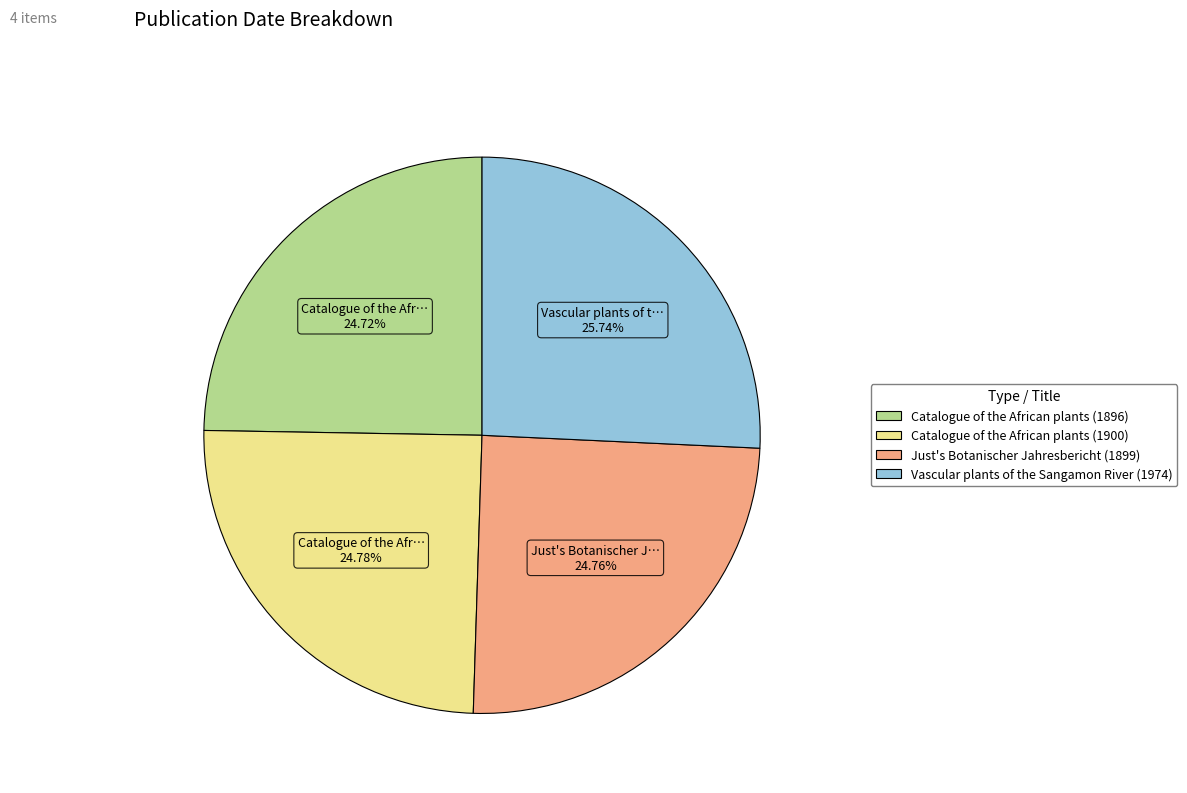

Which category has the biggest portion of the pie?

Vascular plants of the Sangamon River (1974)